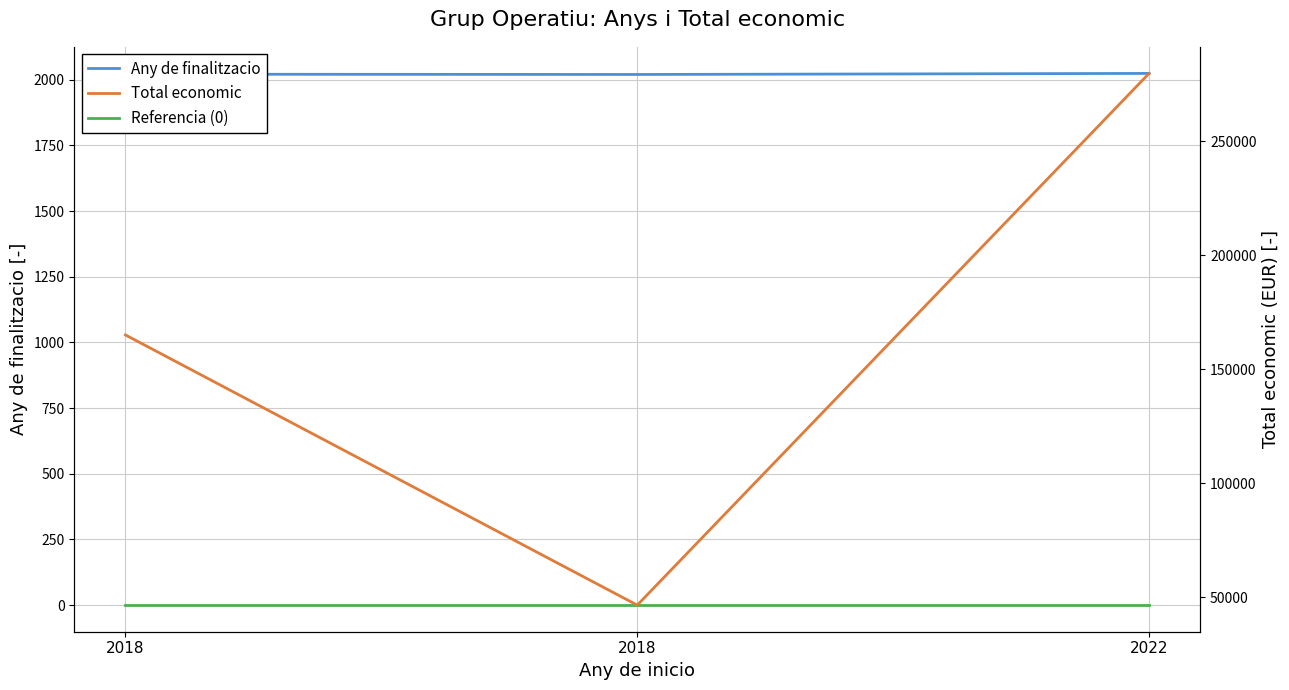

At which category is the sum across all series the highest?

2022